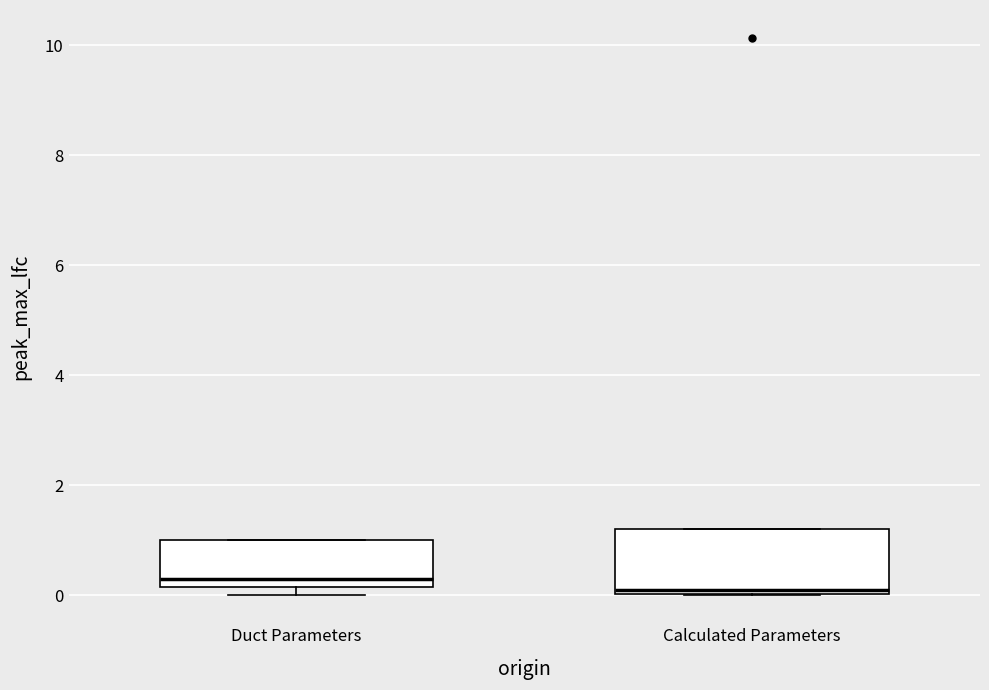

Reading left to right, transcribe this box plot: for each box, give where its median line is, the range the box spans, and where its two whiskers end, as read against the y-axis. The values are not printed on the chart, so give them approximately, as read against the axis.

Duct Parameters: median 0.4, box 0.2 to 1.0, whiskers 0.0 to 1.0
Calculated Parameters: median 0.0 (just above the box's lower edge), box 0.0 to 1.2, whiskers 0.0 to 1.2